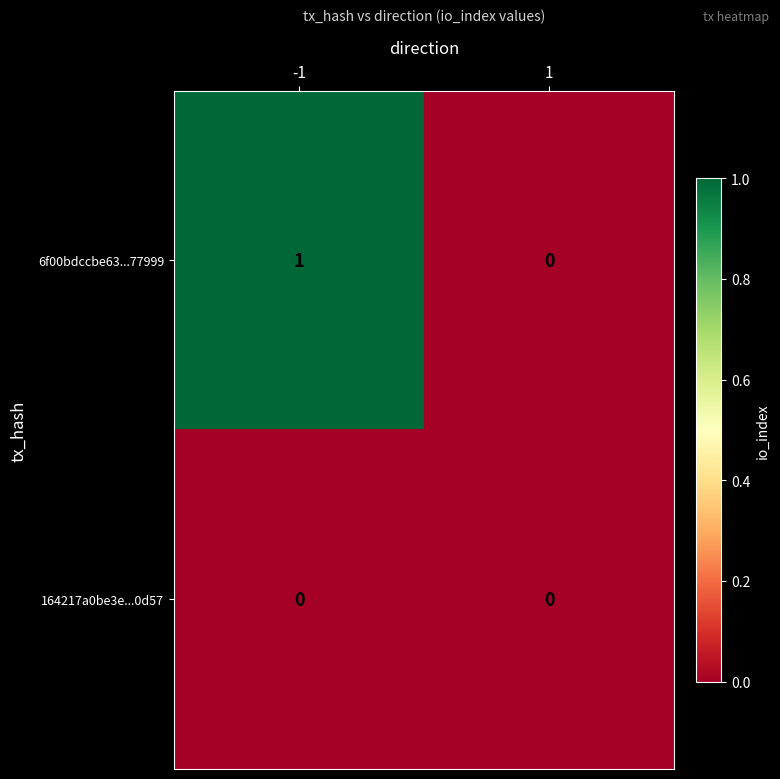

Which series has the widest spread of values?

6f00bdccbe63...77999